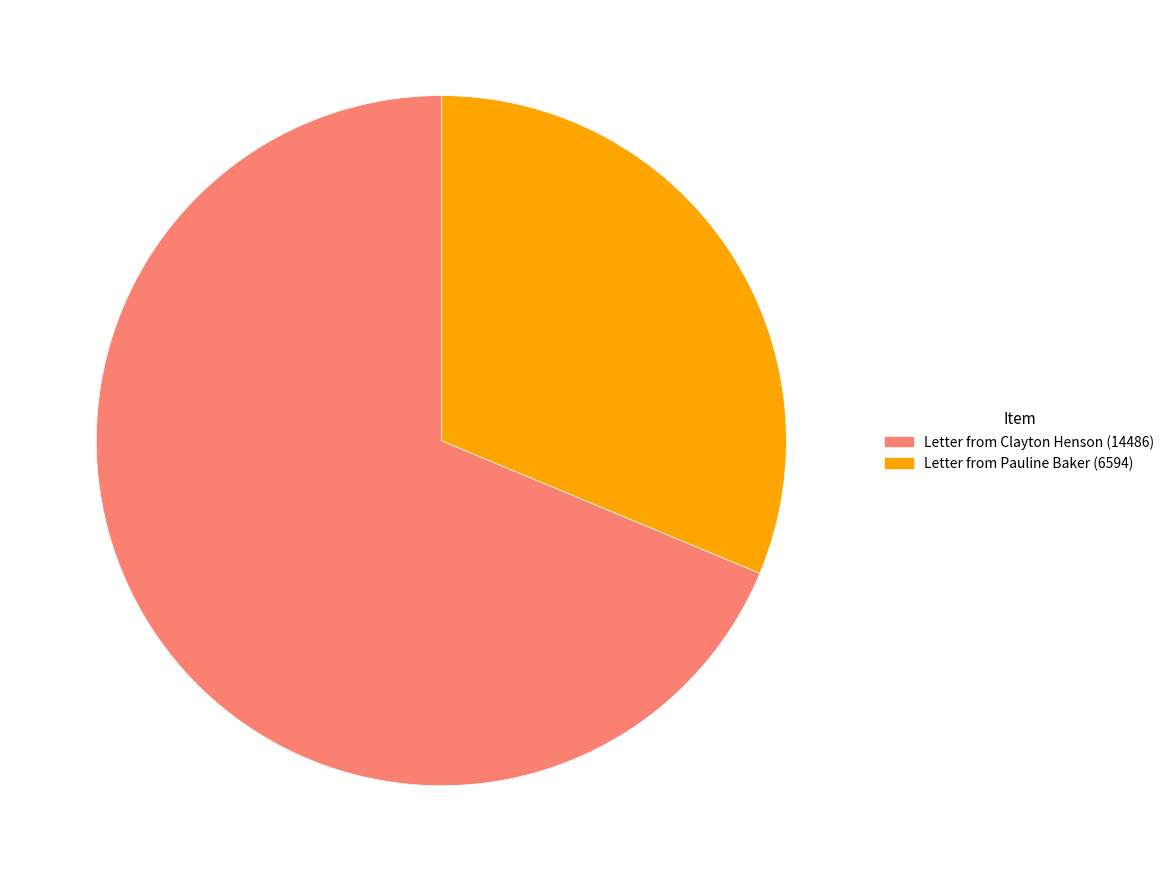

Combined, do Letter from Clayton Henson (14486) and Letter from Pauline Baker (6594) account for over 50%?

Yes